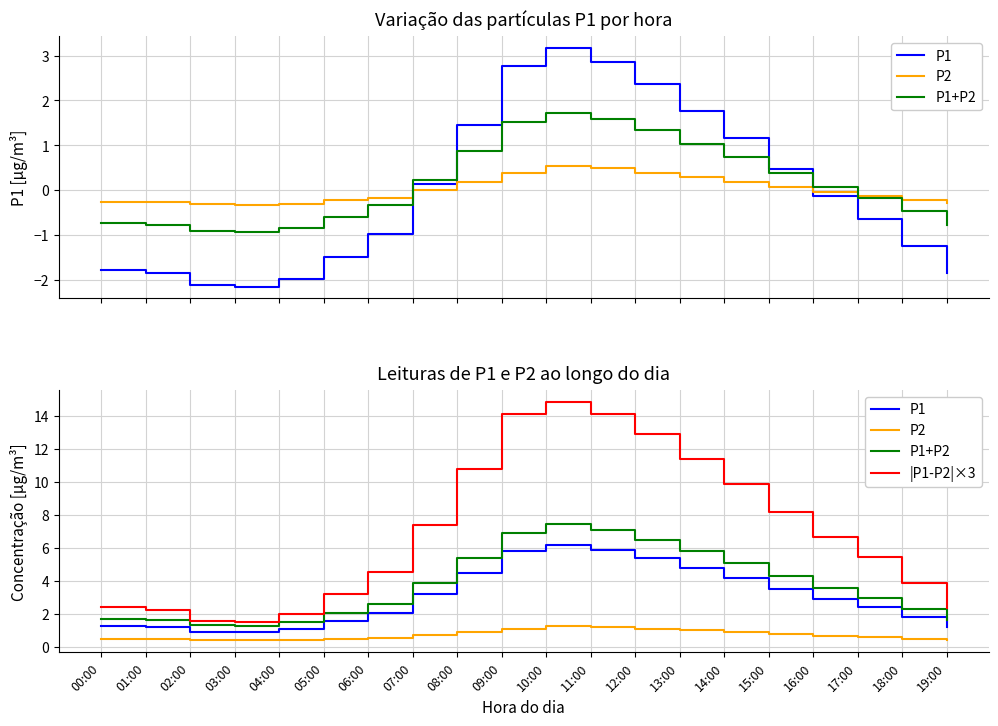

True or false: P1 has more than 1 interior local peaks.

False